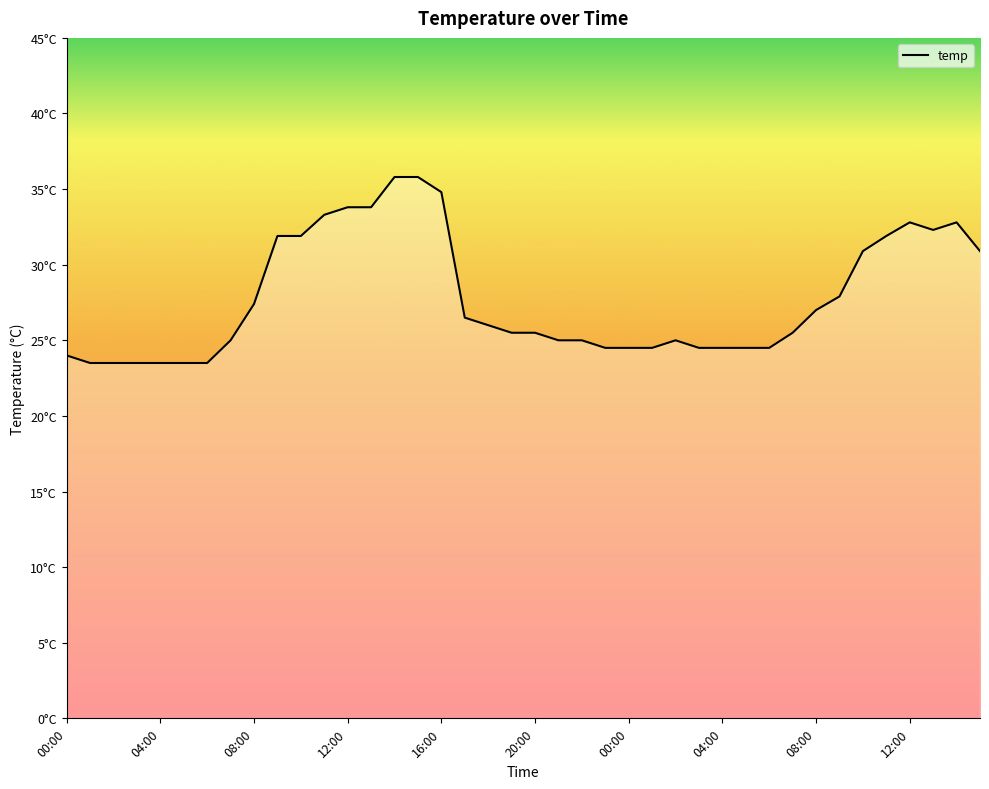

Does the chart have visible grid lines?

No